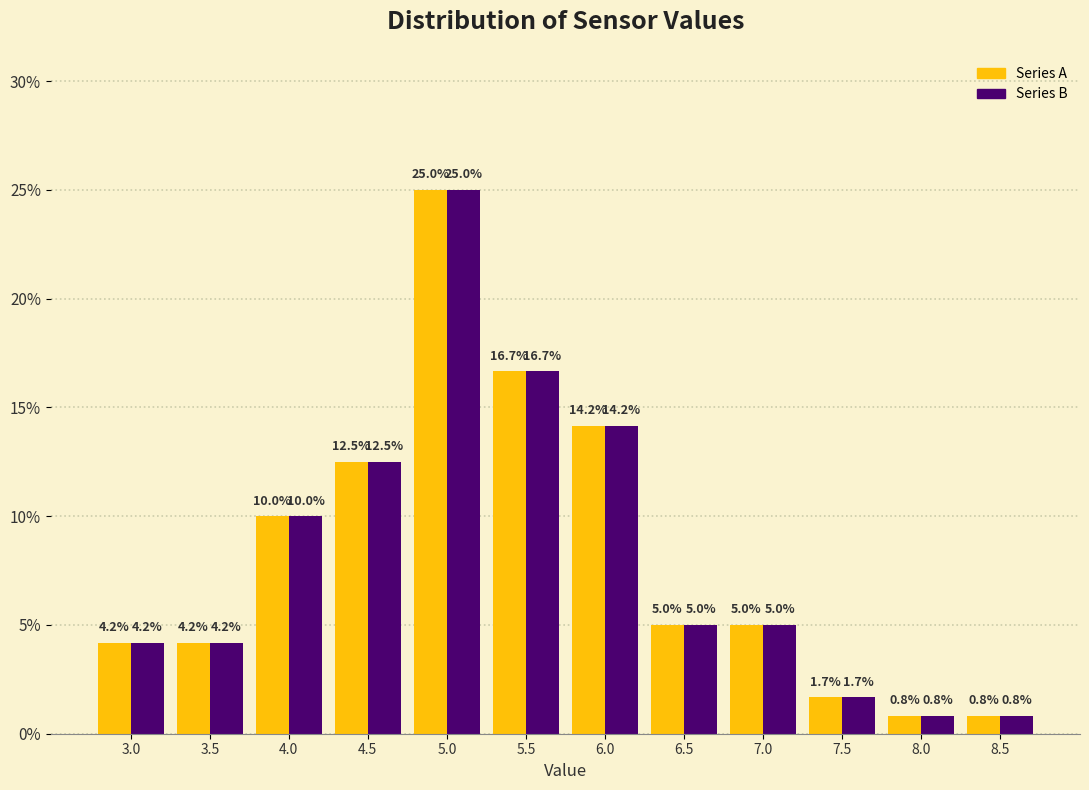

In the Series B series, which range on the x-axis has the tallest bar?

4.75 to 5.25